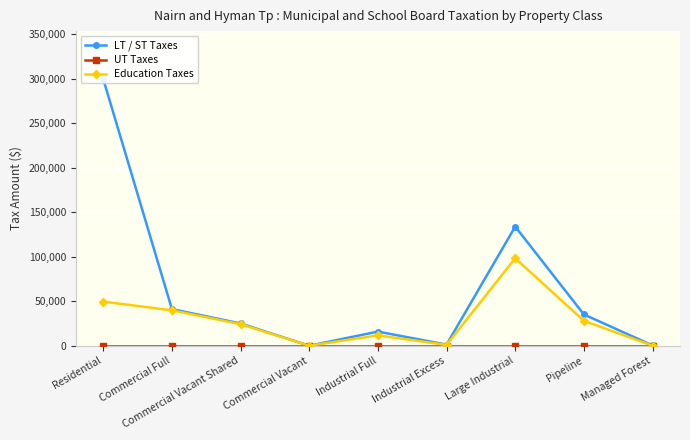

Which category has the highest value across all series?

Residential